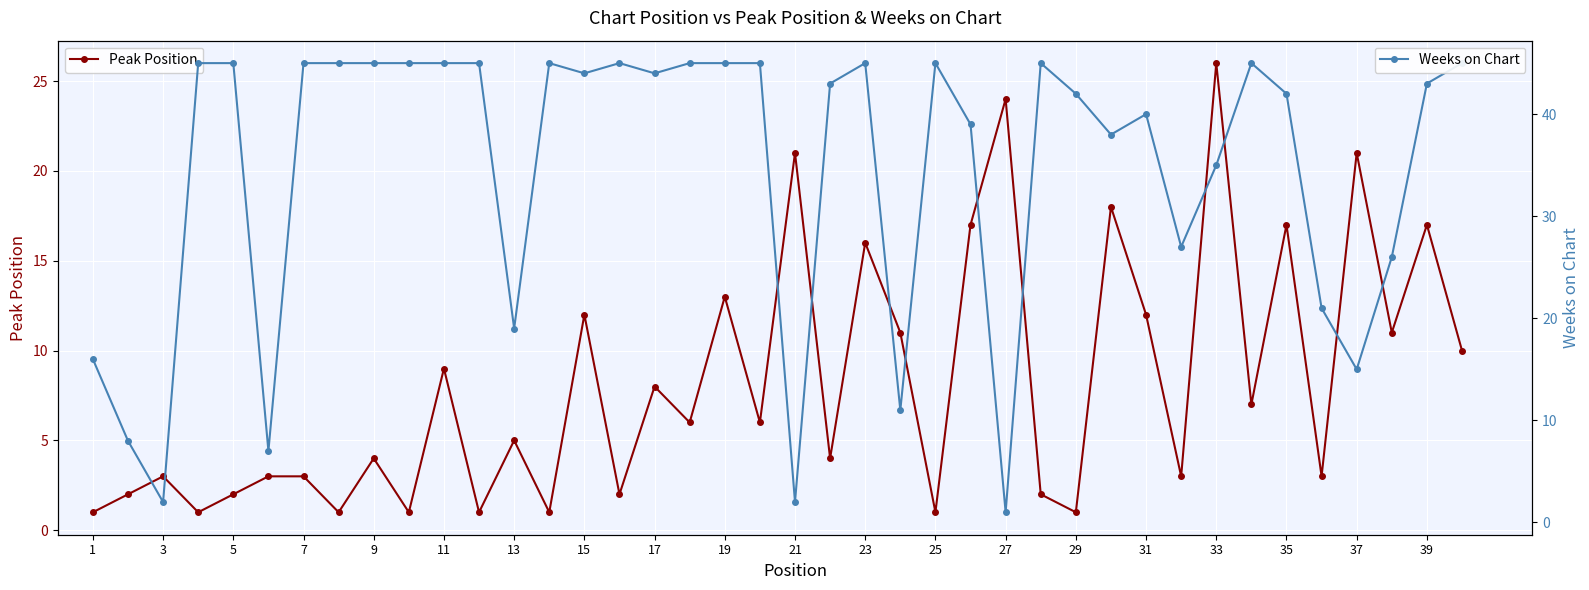

Does the chart display data point markers on the line(s)?

Yes